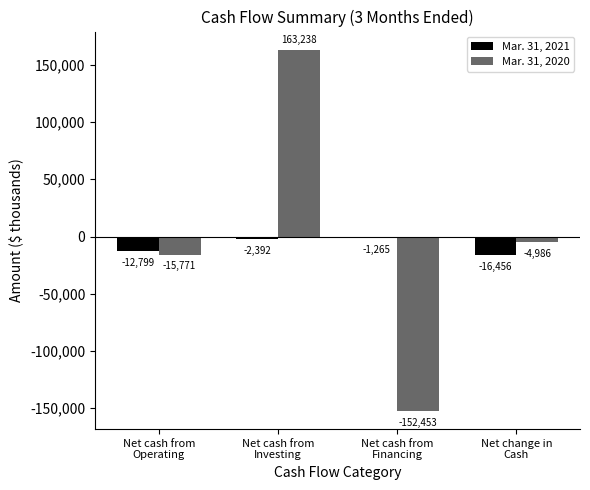

What is the average value of the Mar. 31, 2021 series?

-8228